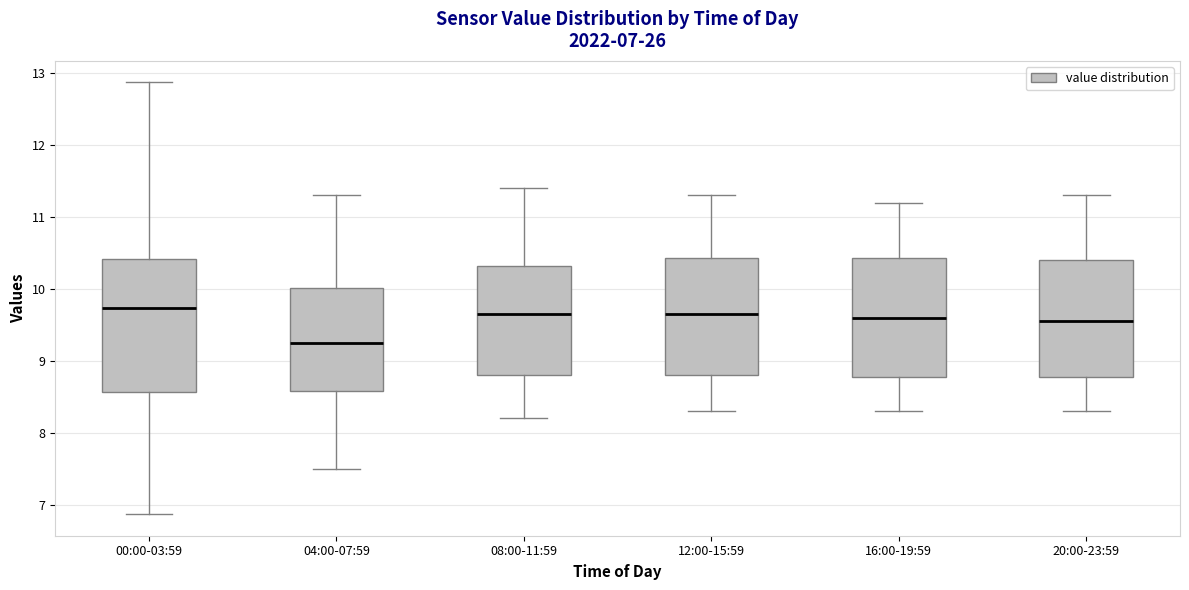

Comparing the boxes themselves (not the whiskers), which one is the tallest?

00:00-03:59